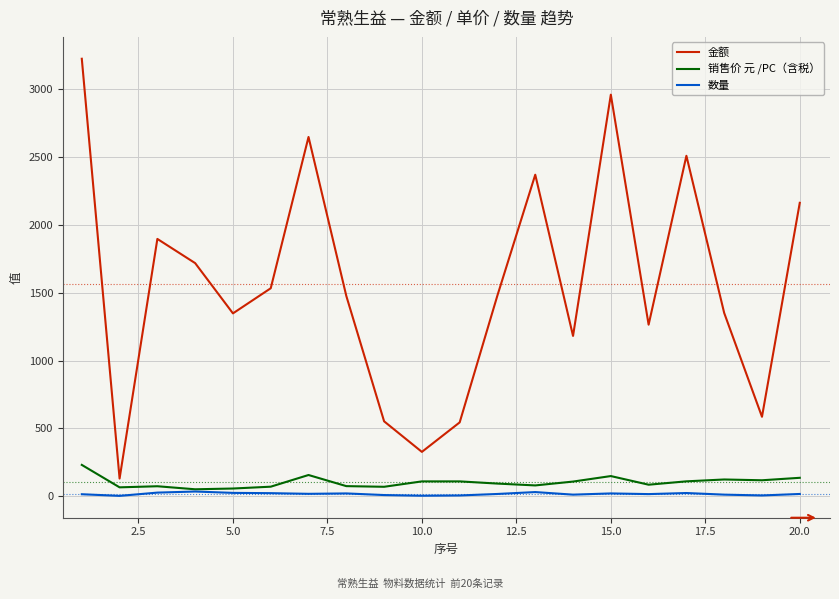

Which series has the largest total across all categories?

金额